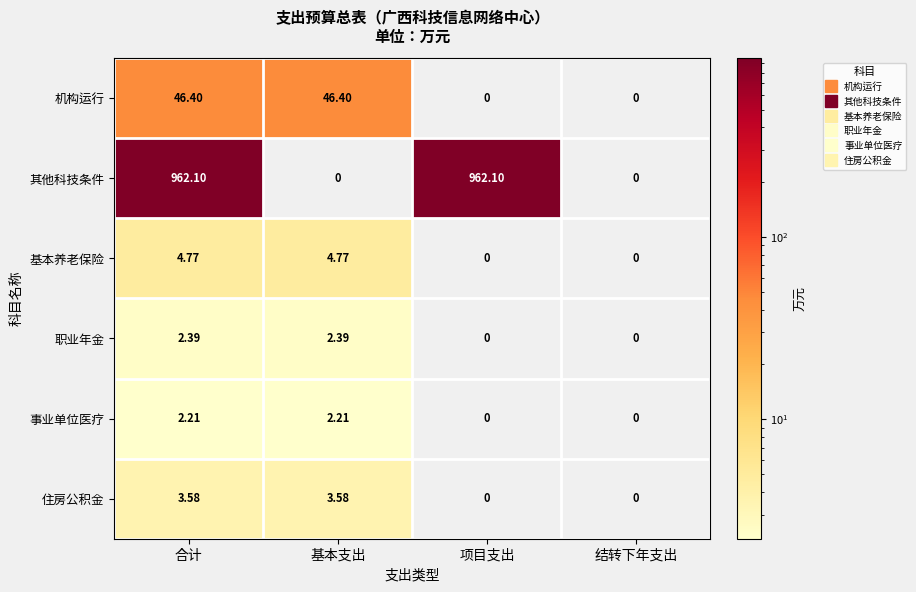

At which label does 事业单位医疗 first exceed 2?

合计